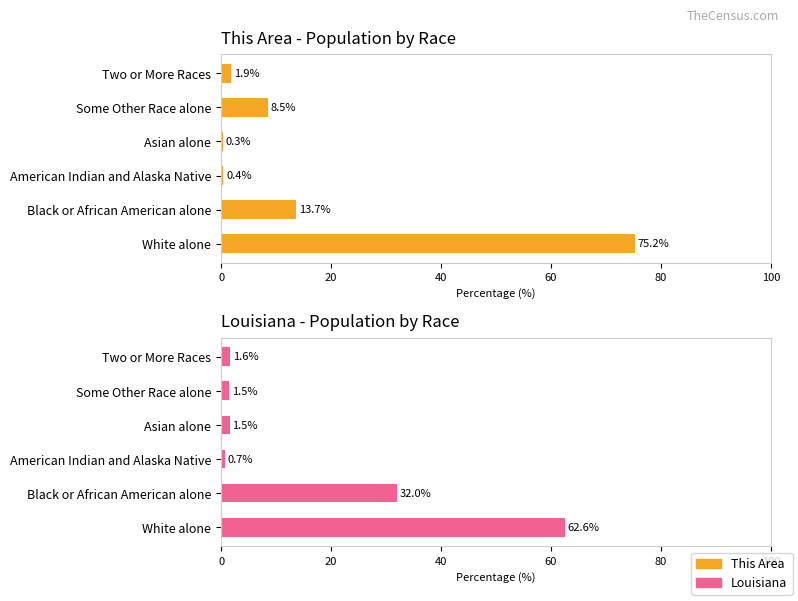

How many data points does each series have?

6